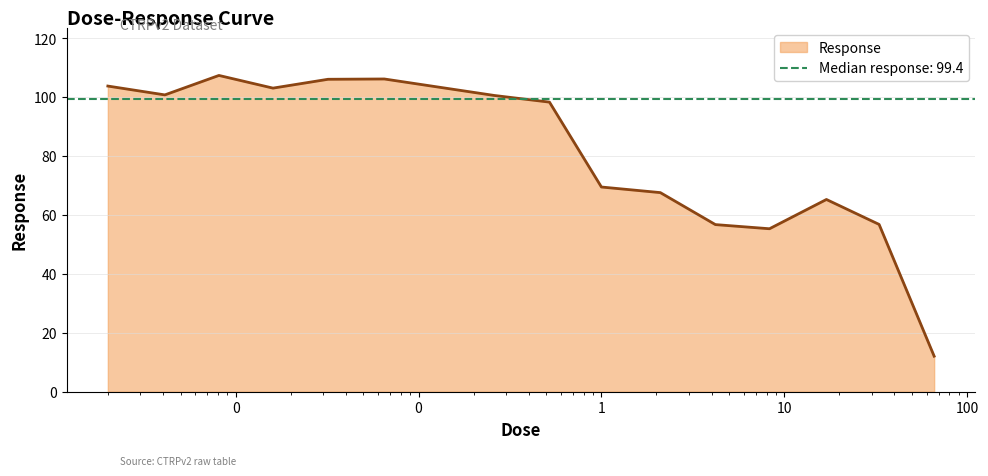

The value at 0.016 is 103.0. True or false?

True